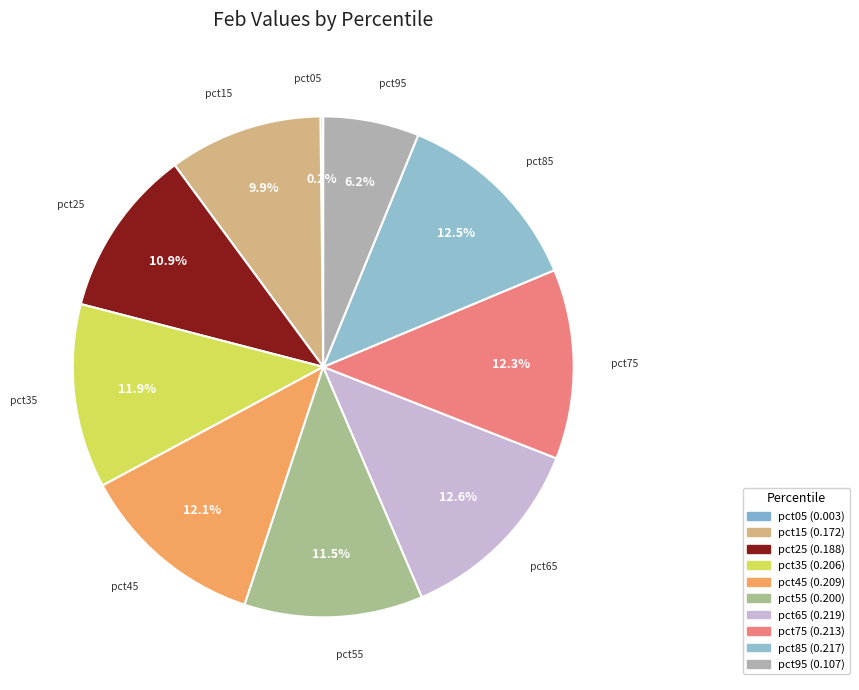

To the nearest percent, what is the combined percentage of pct35 and pct25?

23%